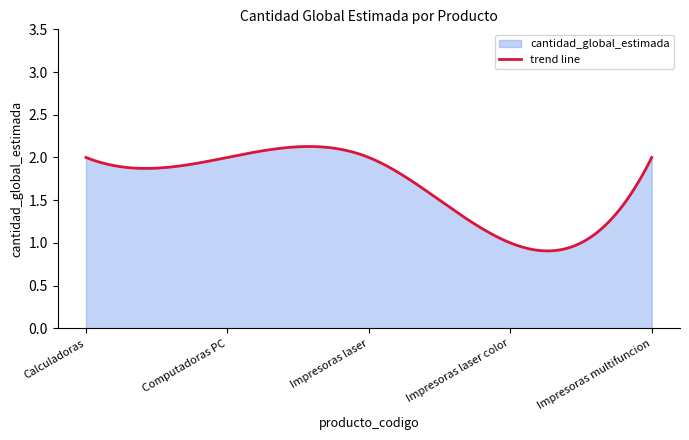

How many points are lower than both their immediate neighbors (excluding endpoints)?

1